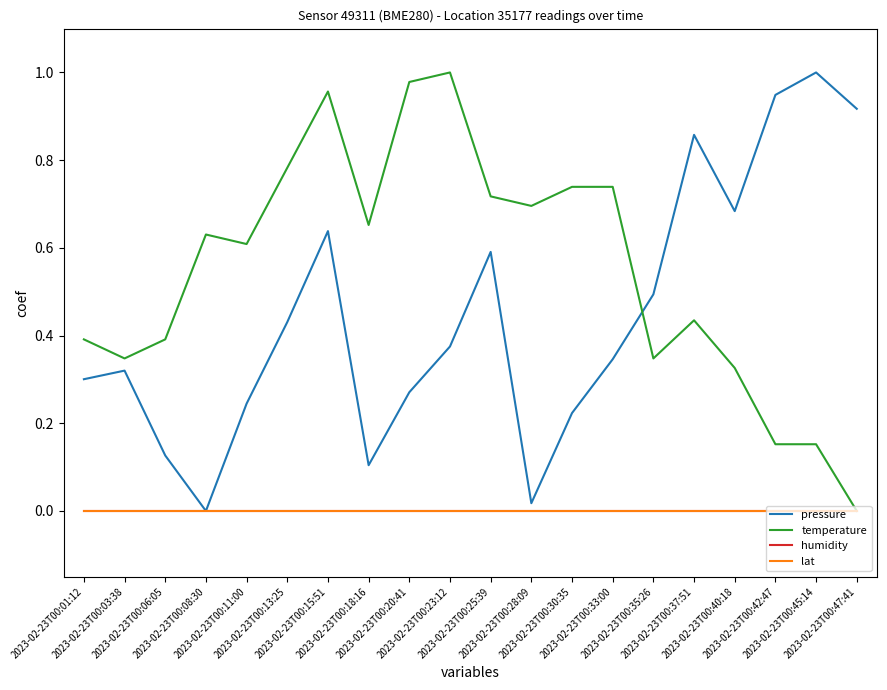

Does the chart display data point markers on the line(s)?

No